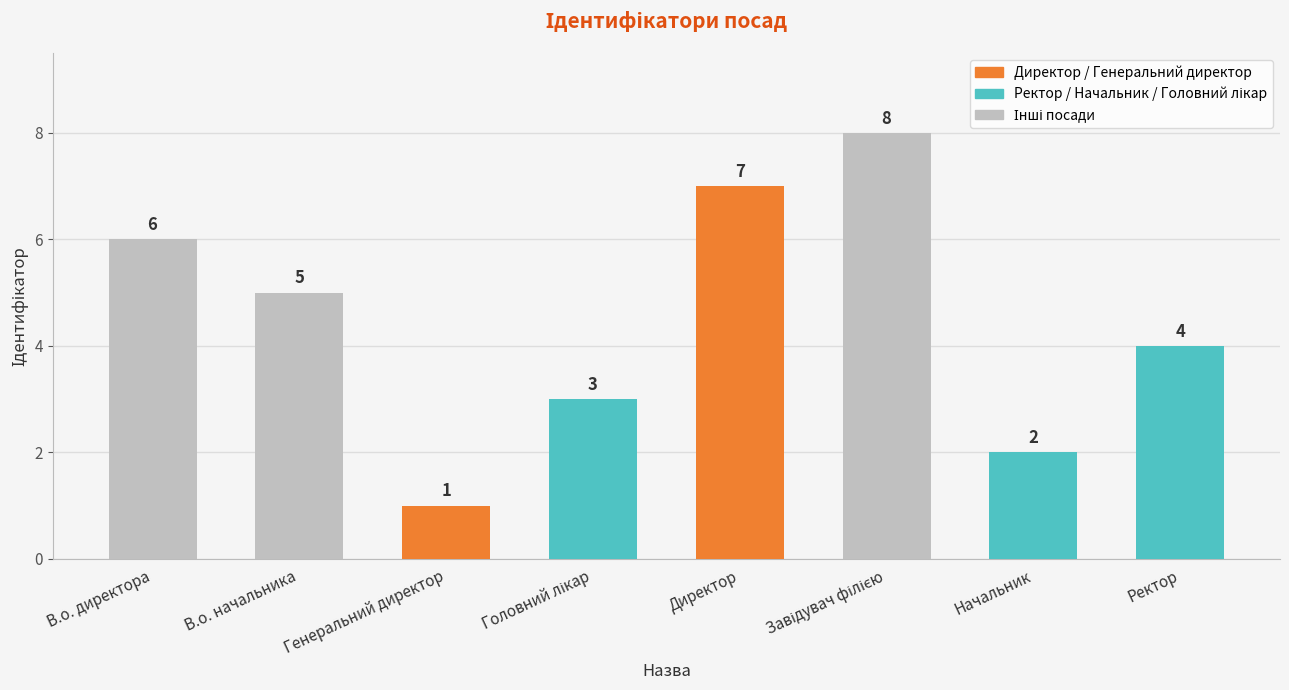

Which category has the lowest value across all series?

Генеральний директор